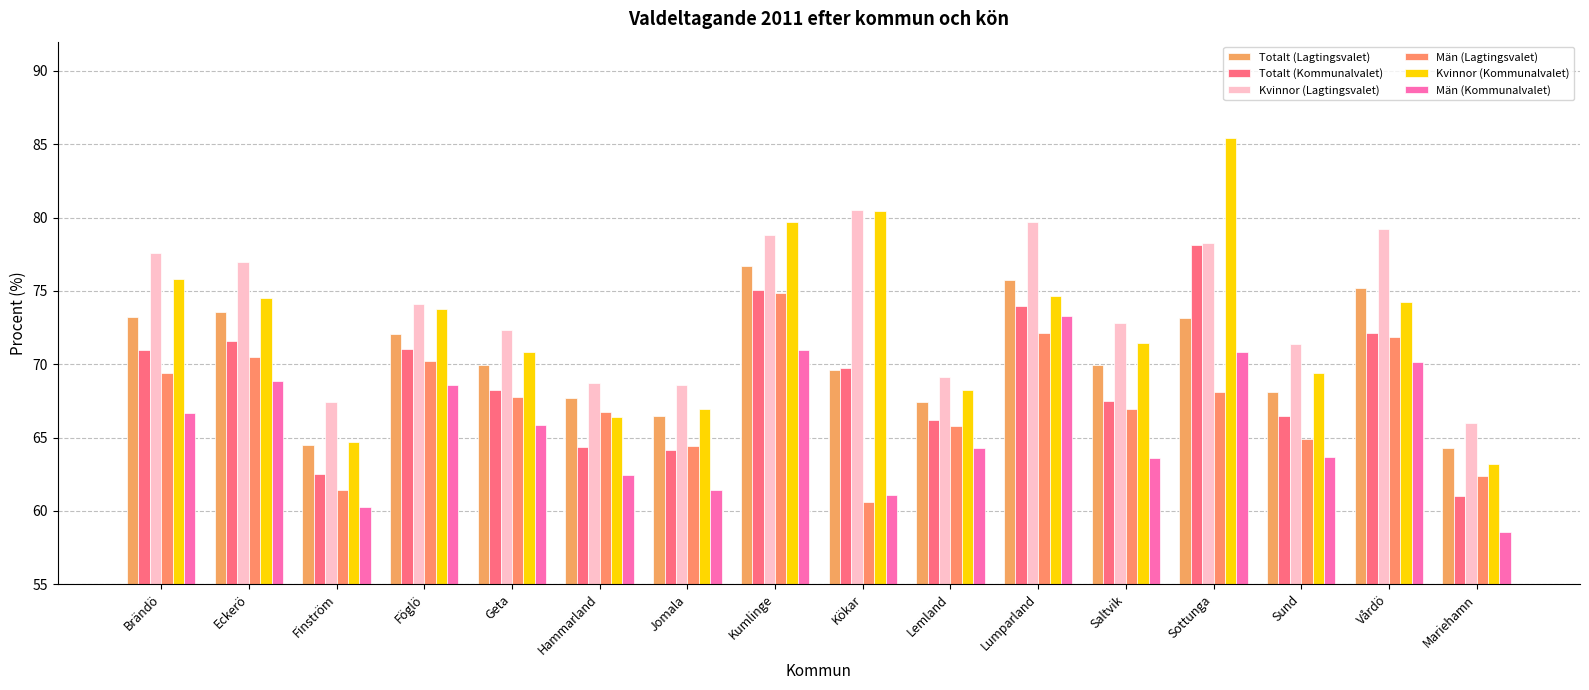

Which series has the widest spread of values?

Kvinnor (Kommunalvalet)